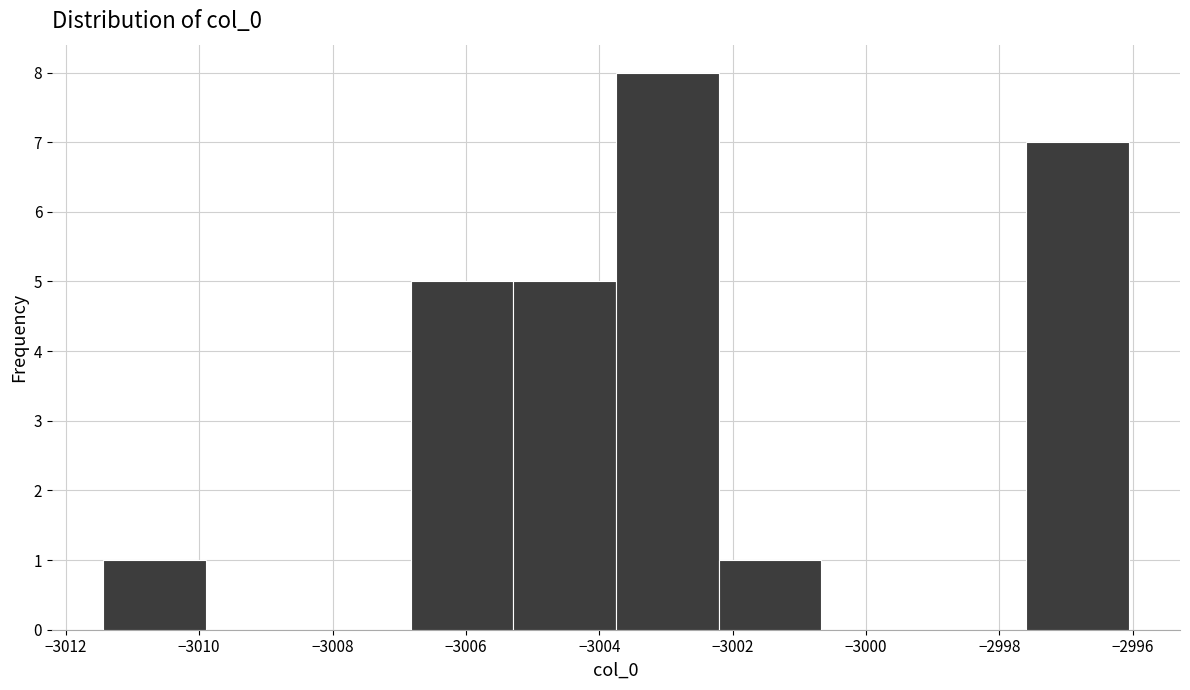

Reading left to right, list every bar in this chart as the range it spans on the x-axis followed by its height. Neither the bar edges nor the heights are printed on the chart, so give them approximately, as read against the axes.

-3011.4 to -3010.0: 1
-3010.0 to -3008.4: 0
-3008.4 to -3006.8: 0
-3006.8 to -3005.2: 5
-3005.2 to -3003.8: 5
-3003.8 to -3002.2: 8
-3002.2 to -3000.6: 1
-3000.6 to -2999.2: 0
-2999.2 to -2997.6: 0
-2997.6 to -2996.0: 7